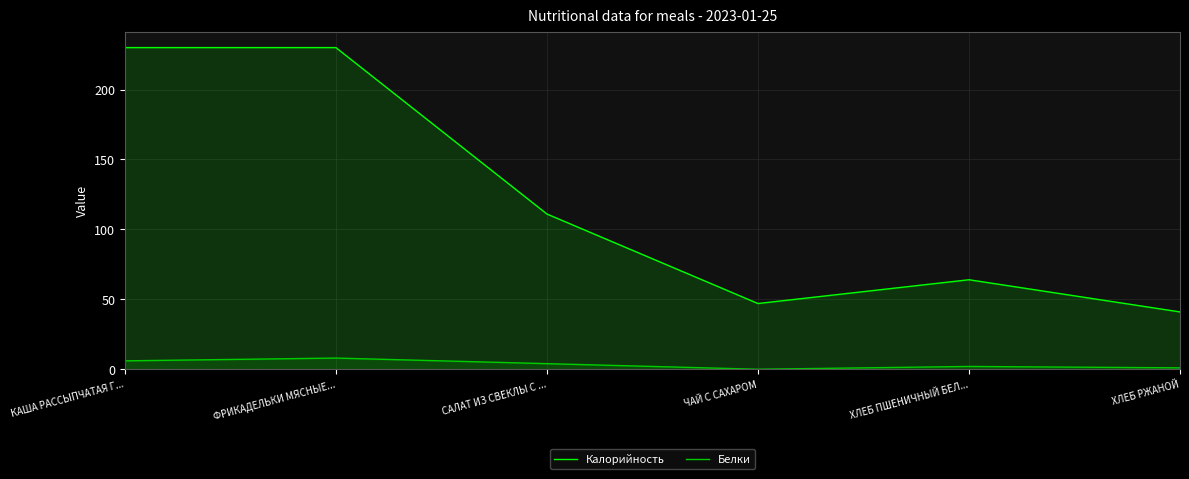

What is the average value of the Белки series?

4